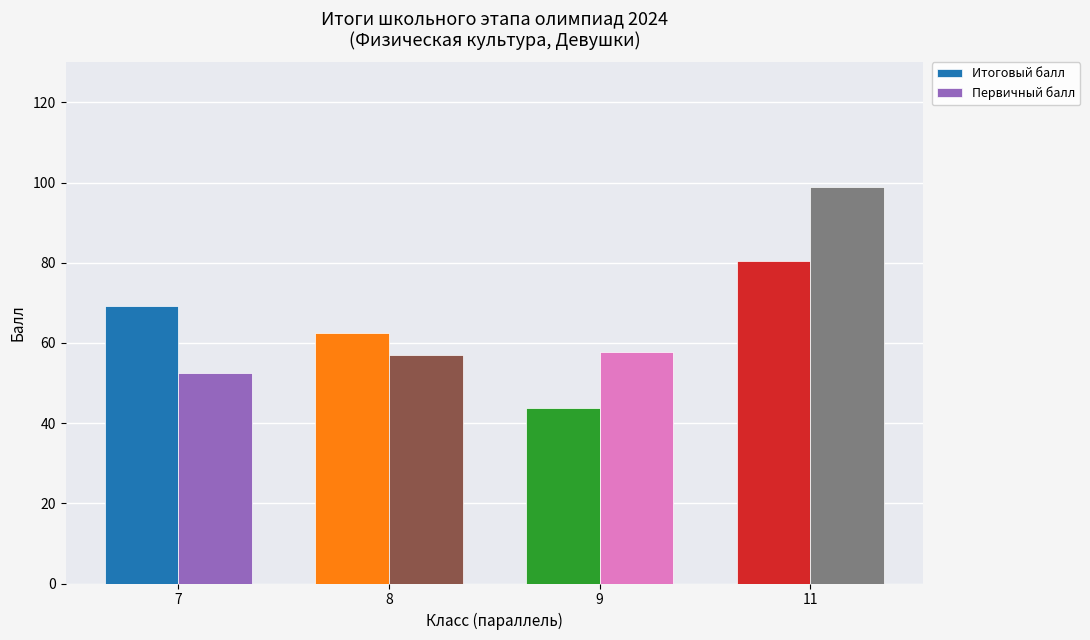

Count the number of categories in the chart.

4